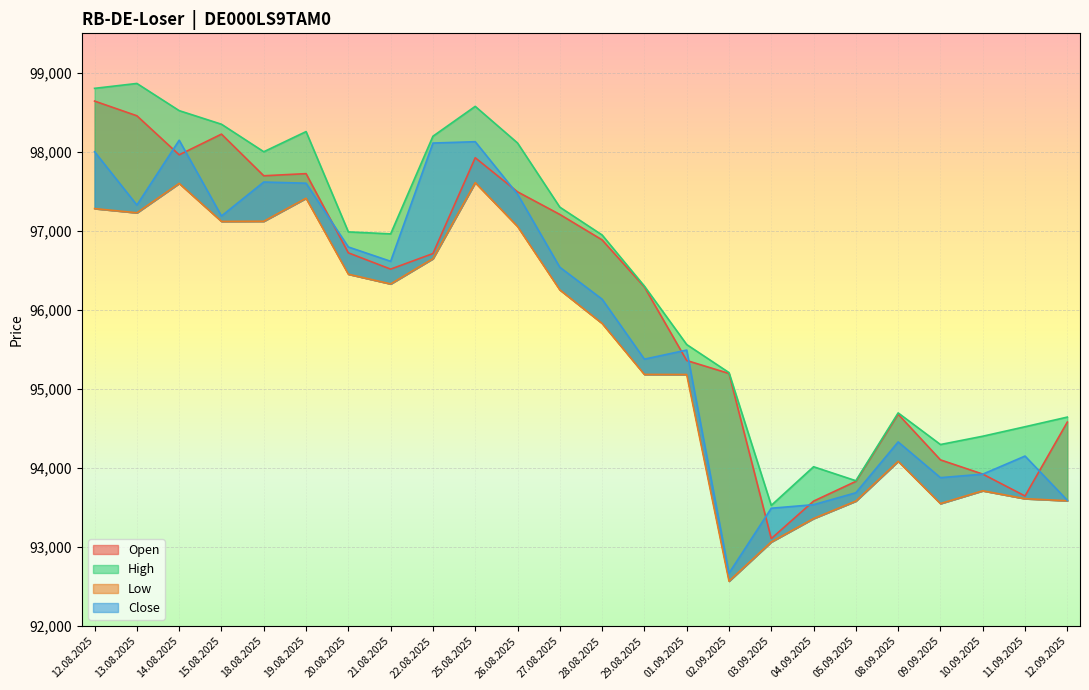

What is the difference between the Close values at 19.08.2025 and 09.09.2025?

3725